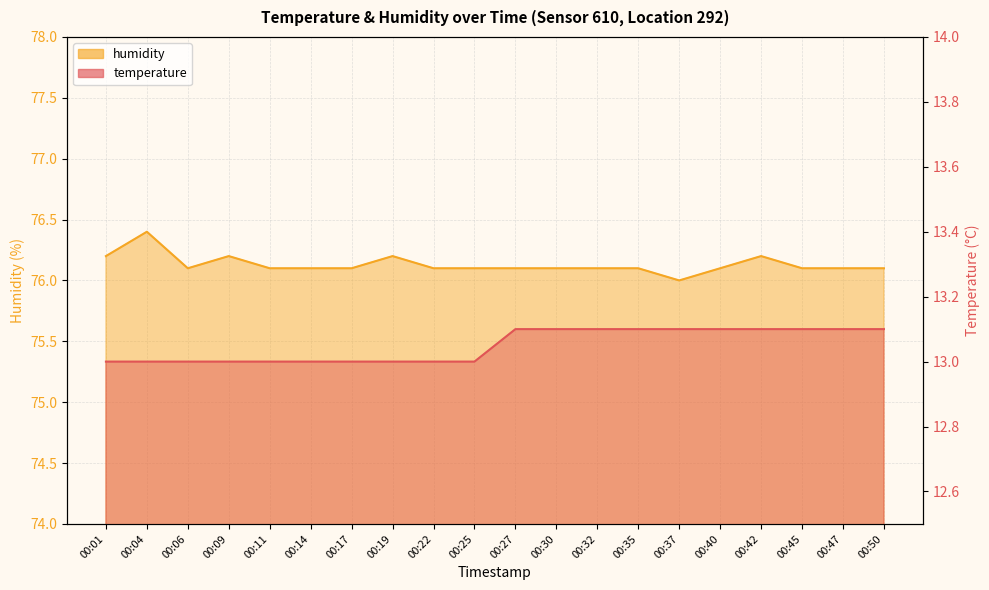

Is the value of temperature at 00:11 greater than the value of humidity at 00:22?

No